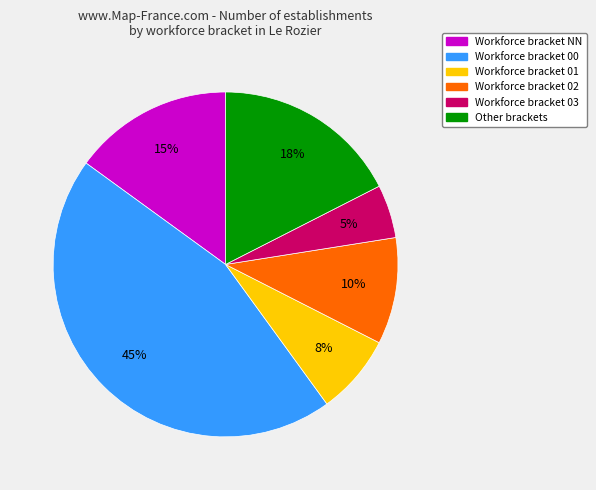

Is there any slice that represents more than half of the pie?

No